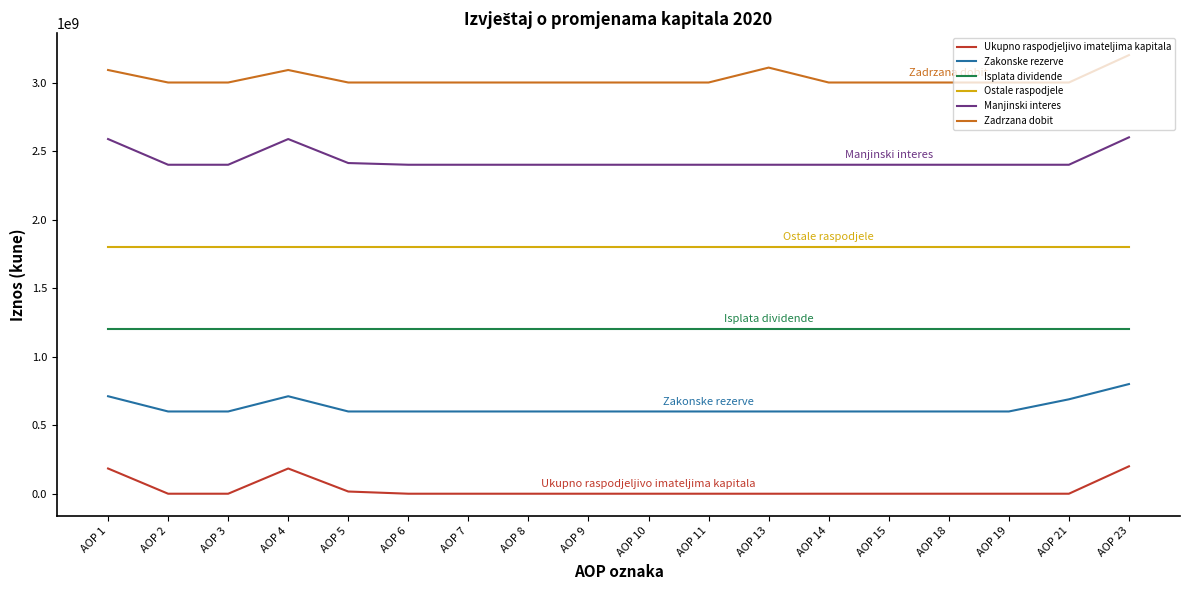

What is the average value of the Zakonske rezerve series?

628399312.8